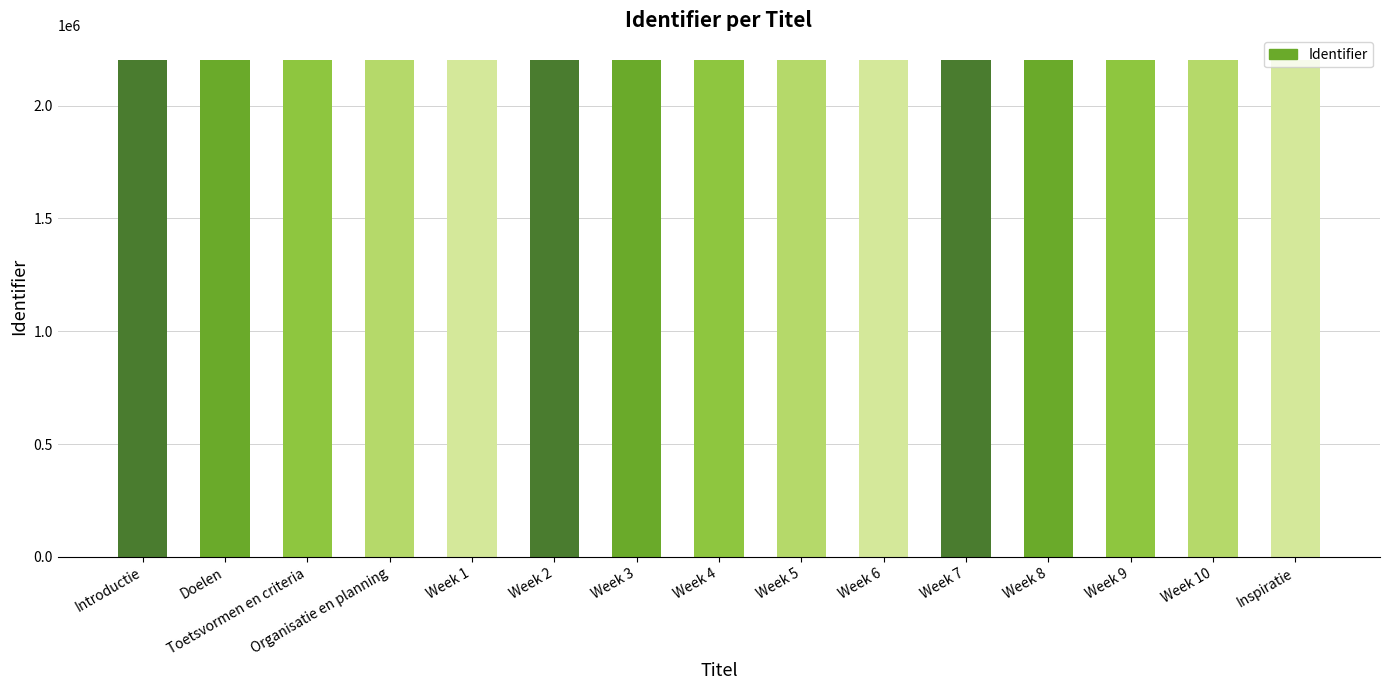

Approximately how many times larger is the value at Week 6 compared to Toetsvormen en criteria?

1.0